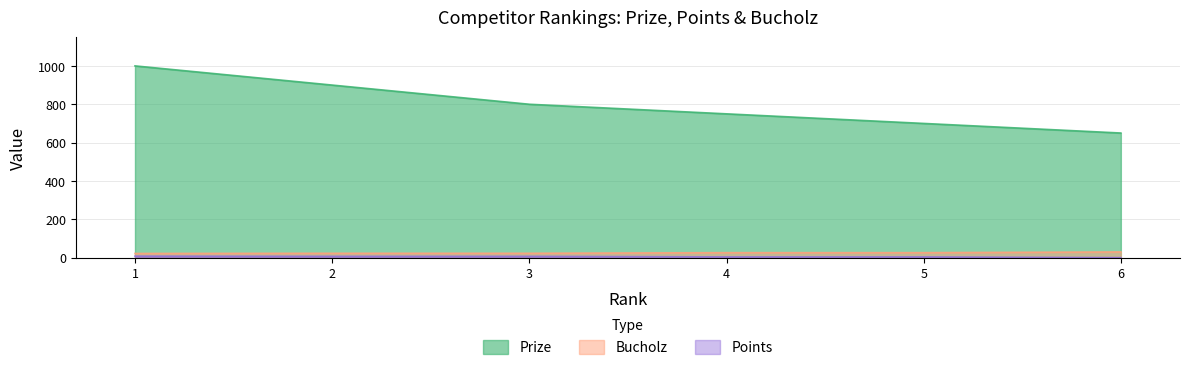

How many categories are shown in the chart?

6